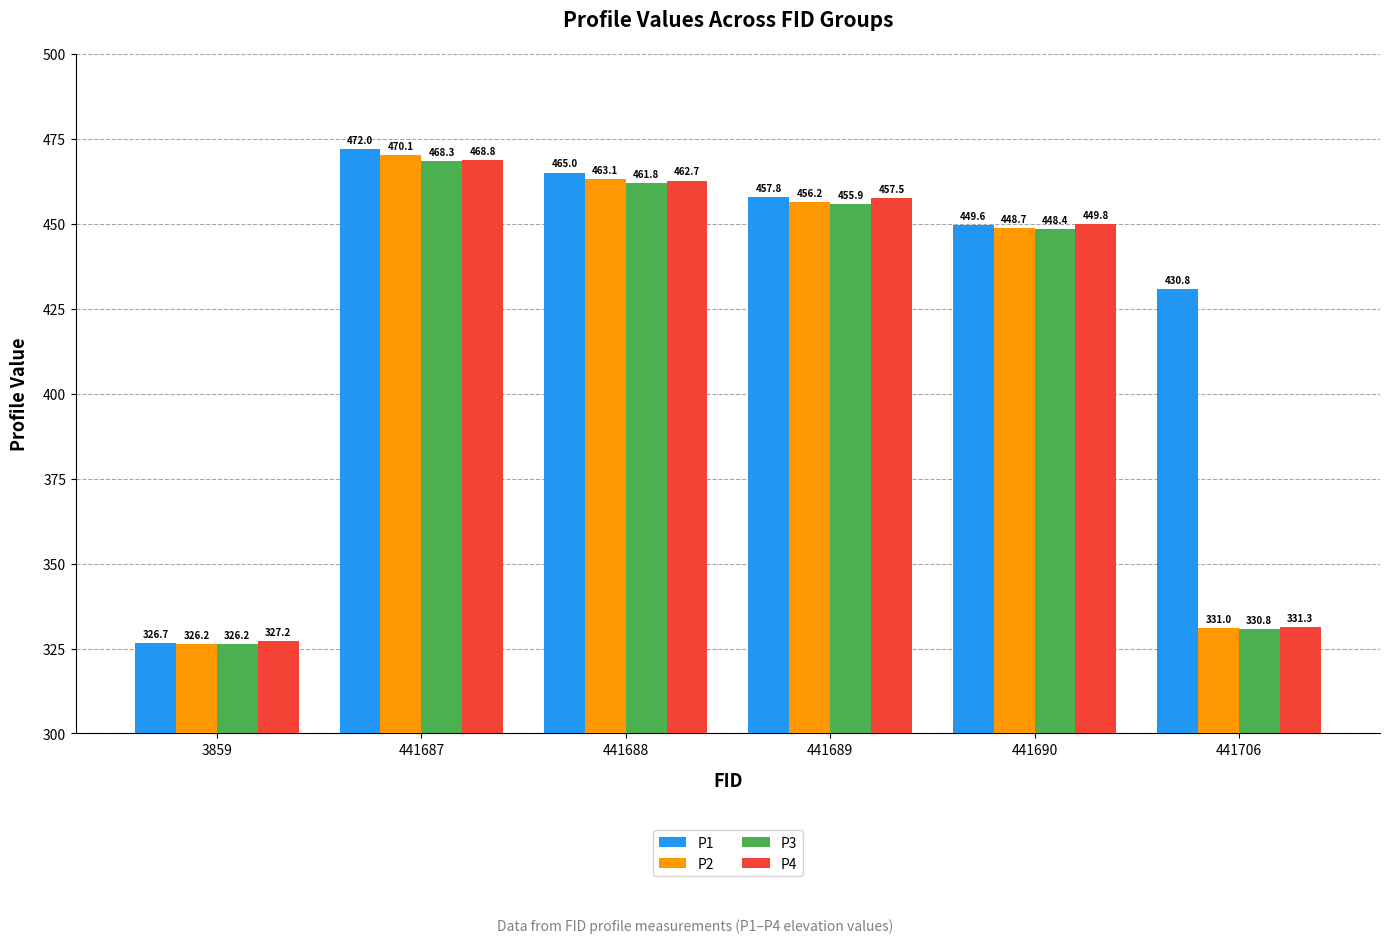

What is the total value across all series at 3859?

1306.3